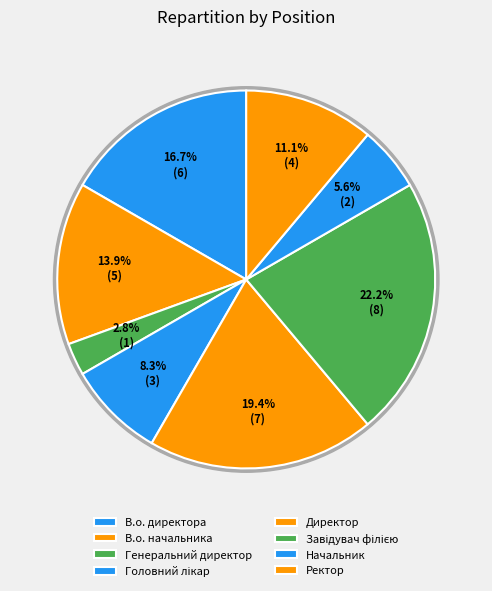

To the nearest percent, what is the combined percentage of Генеральний директор and В.о. директора?

19%